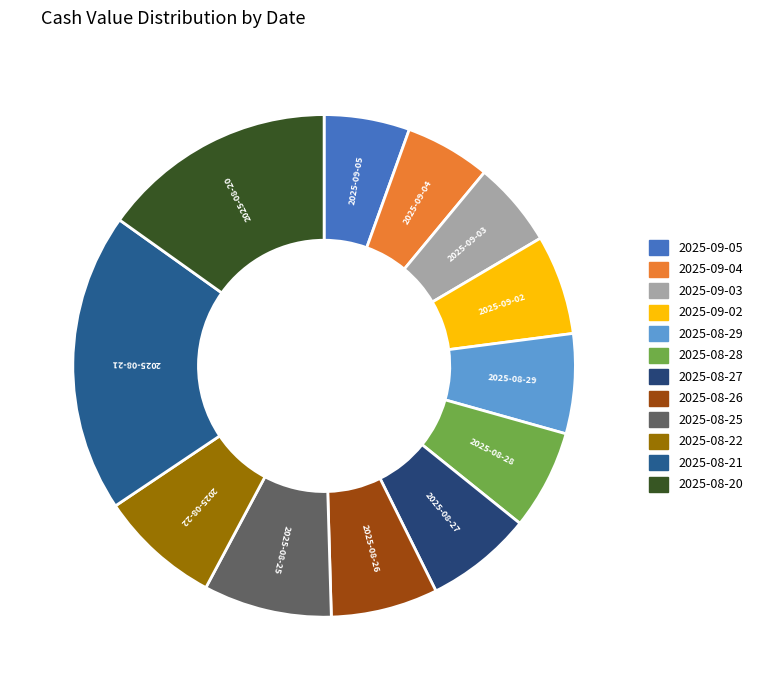

Does 2025-08-29 represent more than half of the total?

No